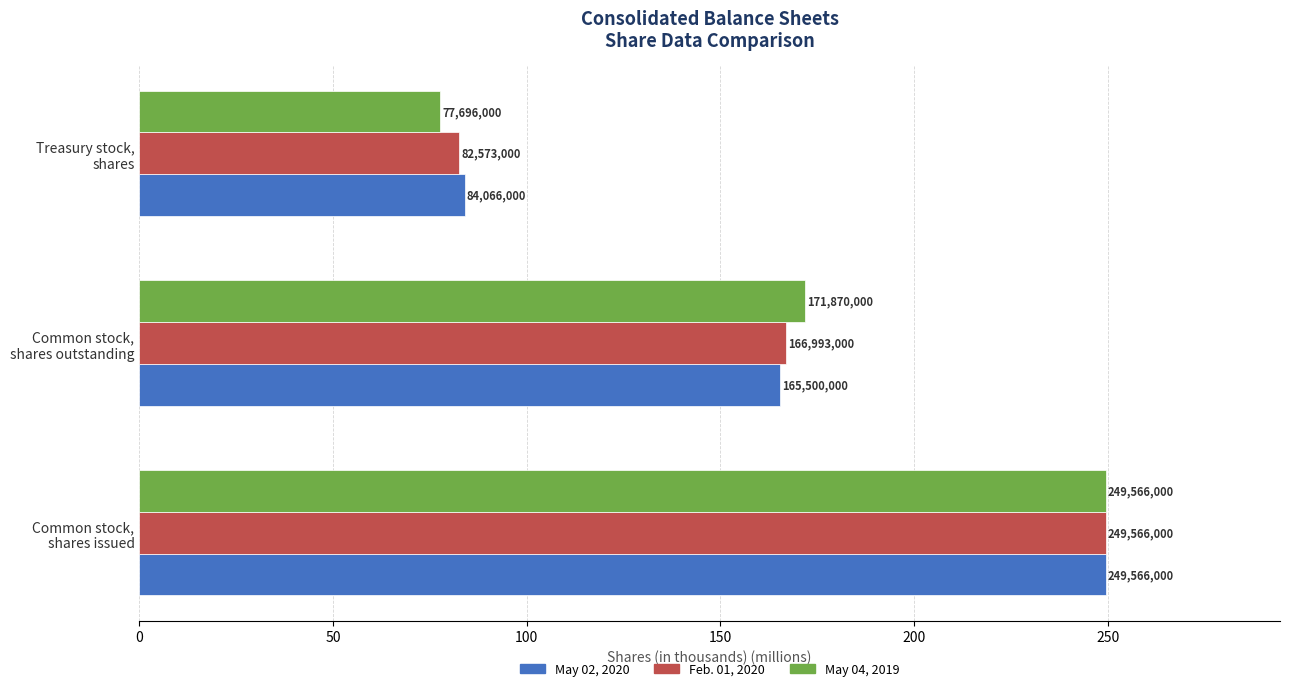

What are all the series names shown in the legend?

May 02, 2020, Feb. 01, 2020, May 04, 2019